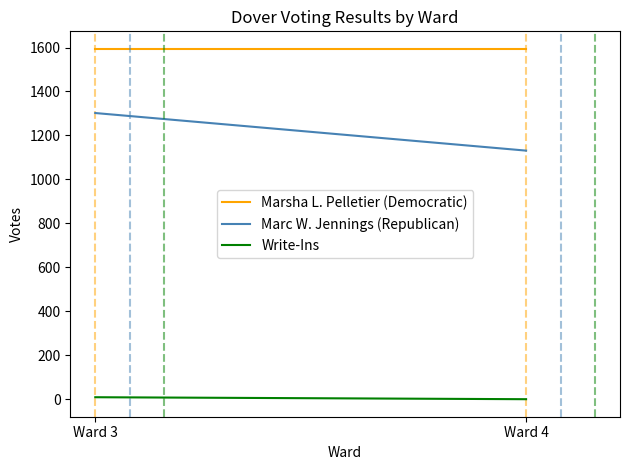

Is it true that Write-Ins equals 5 at Ward 4?

False